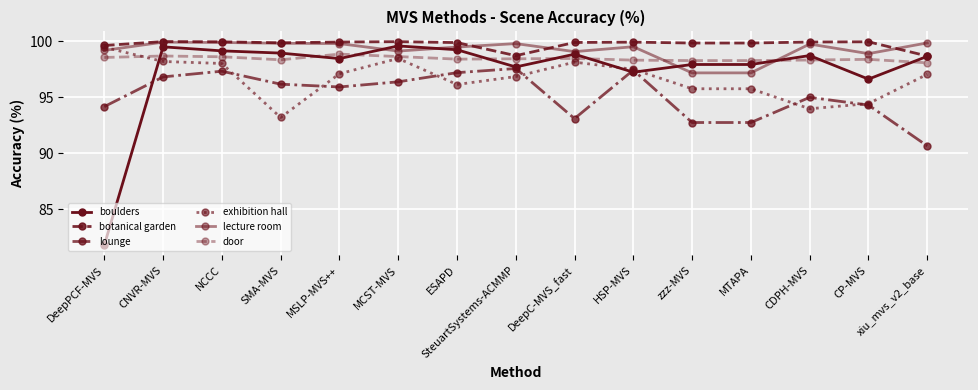

At which category is the sum across all series the highest?

CNVR-MVS